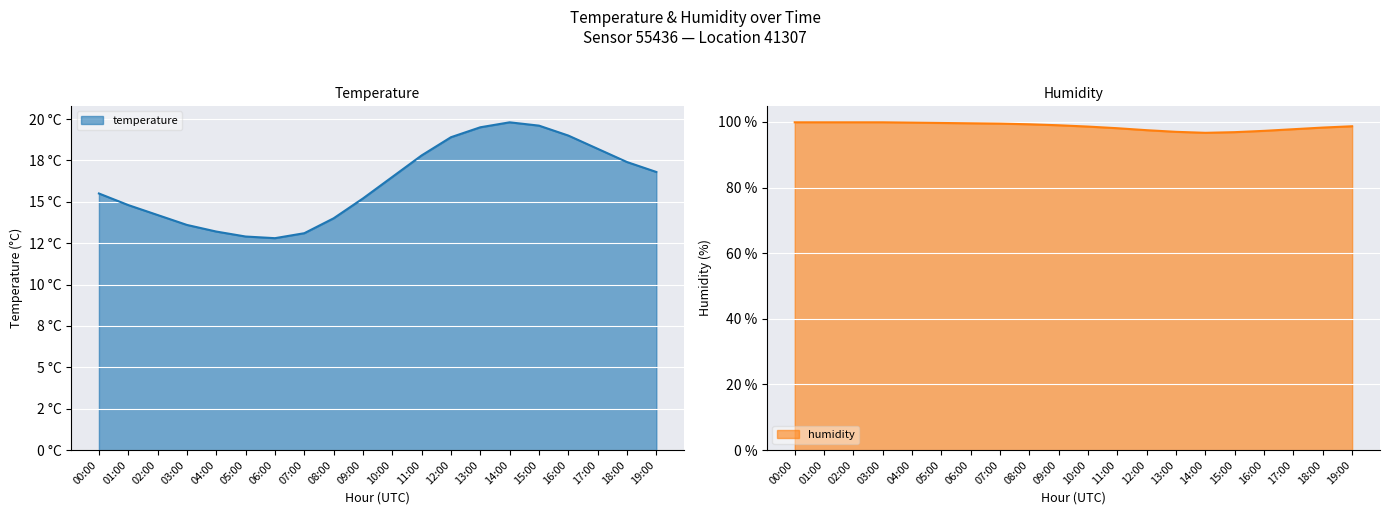

What is the sum of the temperature values at 06:00 and 16:00?

31.8